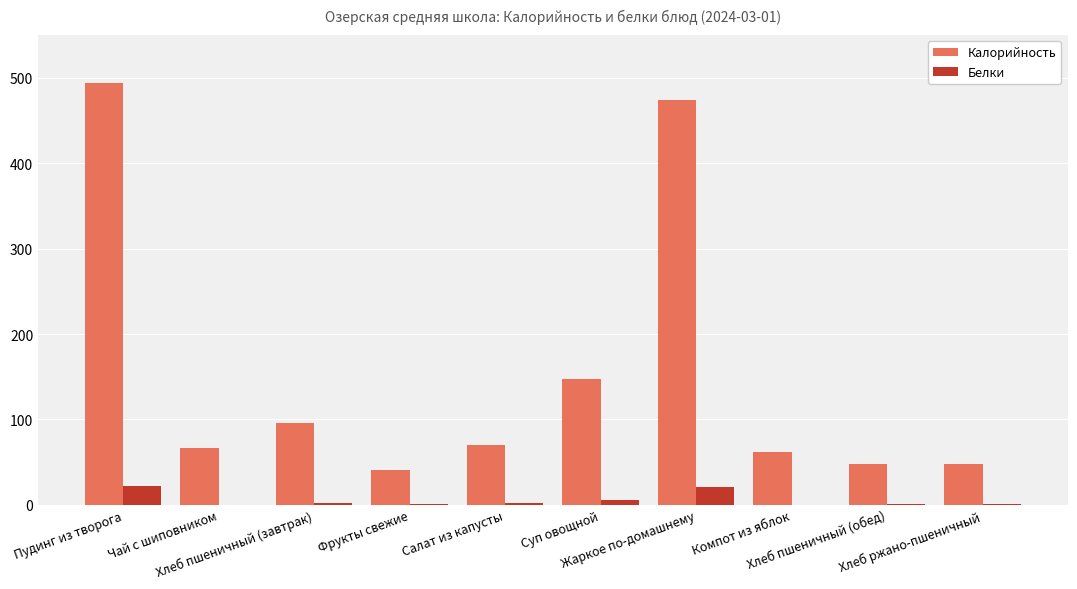

What is the greatest value displayed?

494.0